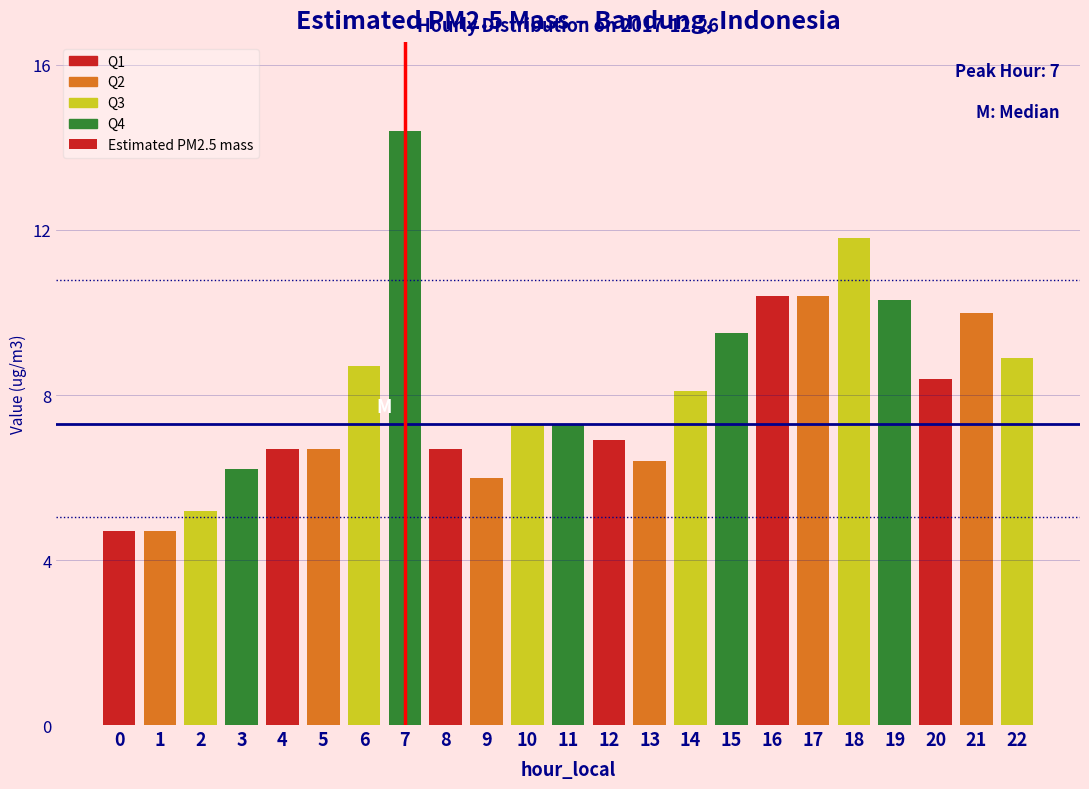

Reading left to right, list all the values displayed in this chart.

0=4.7	1=4.7	2=5.2	3=6.2	4=6.7	5=6.7	6=8.7	7=14.4	8=6.7	9=6.0	10=7.3	11=7.3	12=6.9	13=6.4	14=8.1	15=9.5	16=10.4	17=10.4	18=11.8	19=10.3	20=8.4	21=10.0	22=8.9